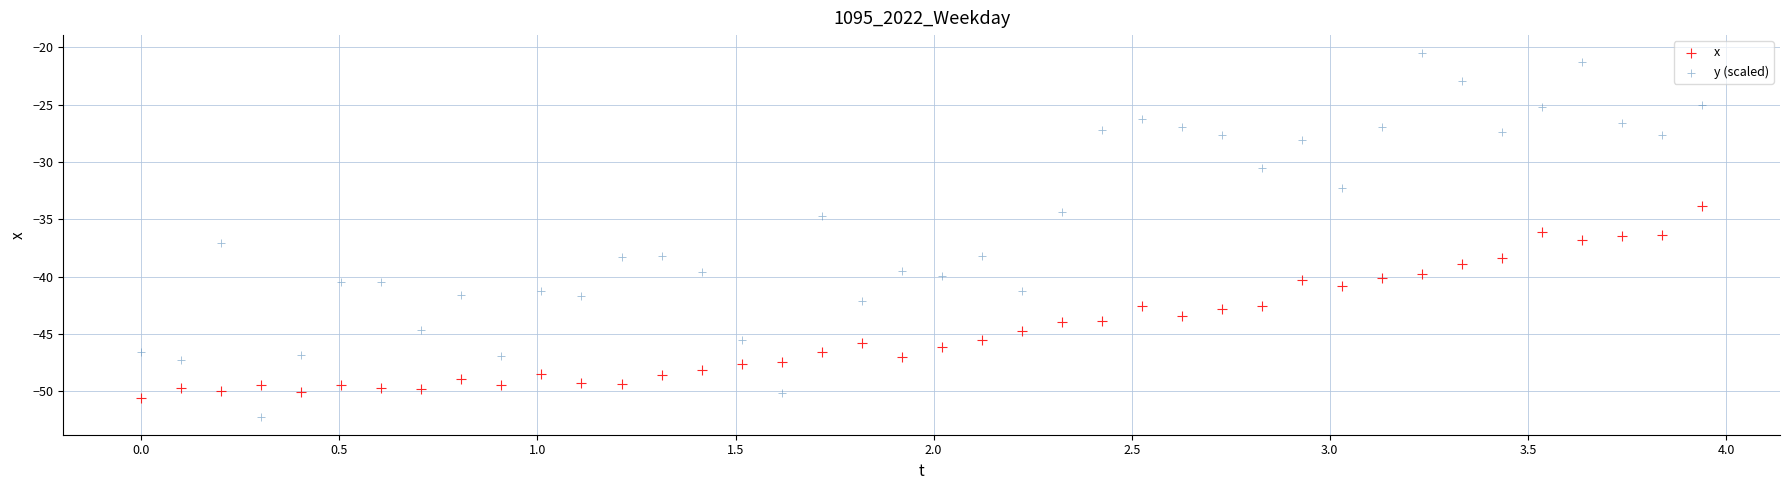

Which series reaches the maximum Y coordinate?

y (scaled)